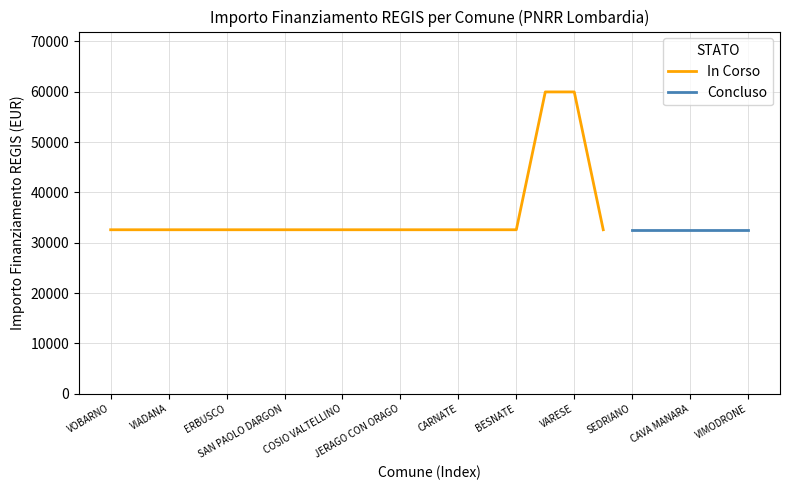

What is the minimum value shown in the chart?

32589